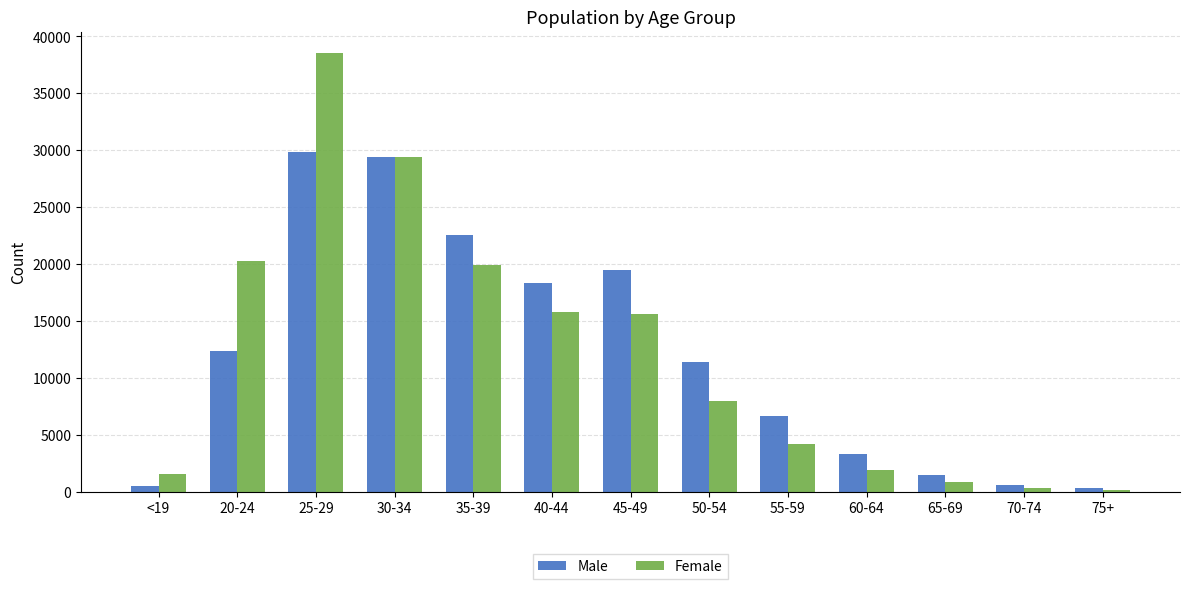

What is the spread (max minus min) of values at 20-24?

7893